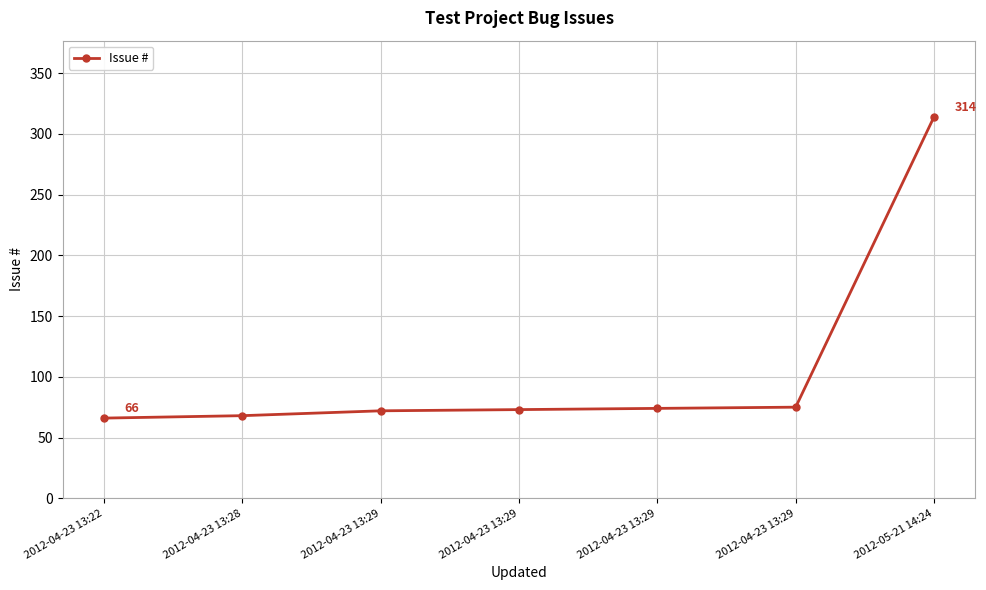

Between 2012-04-23 13:29 and 2012-05-21 14:24, which is larger?

2012-05-21 14:24